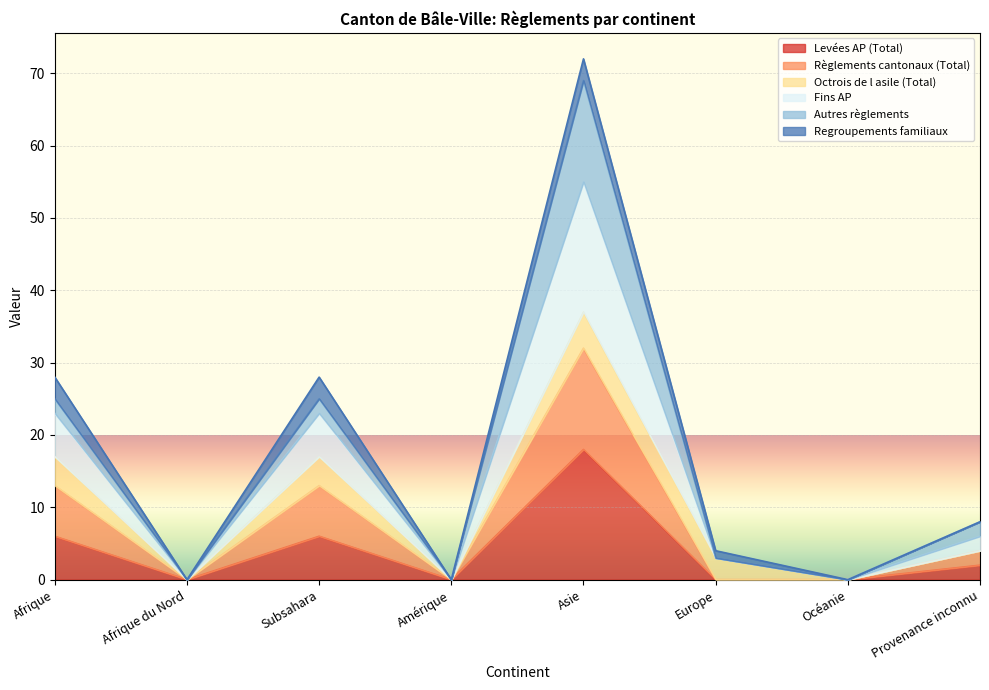

Where is the first local maximum for Fins AP?

Subsahara